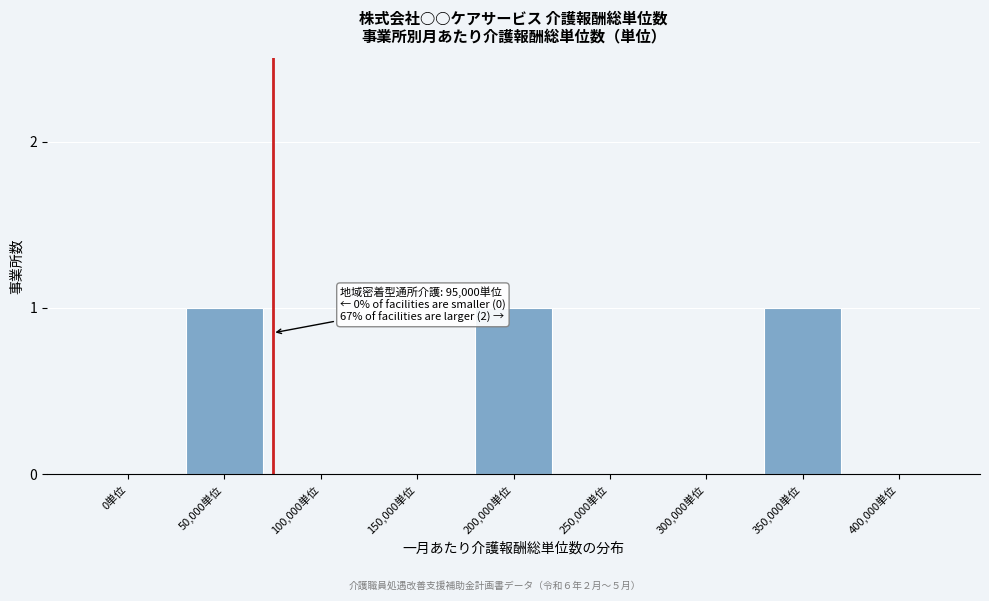

Reading left to right, extract all data points from this chart.

0単位=0	50,000単位=1	100,000単位=0	150,000単位=0	200,000単位=1	250,000単位=0	300,000単位=0	350,000単位=1	400,000単位=0